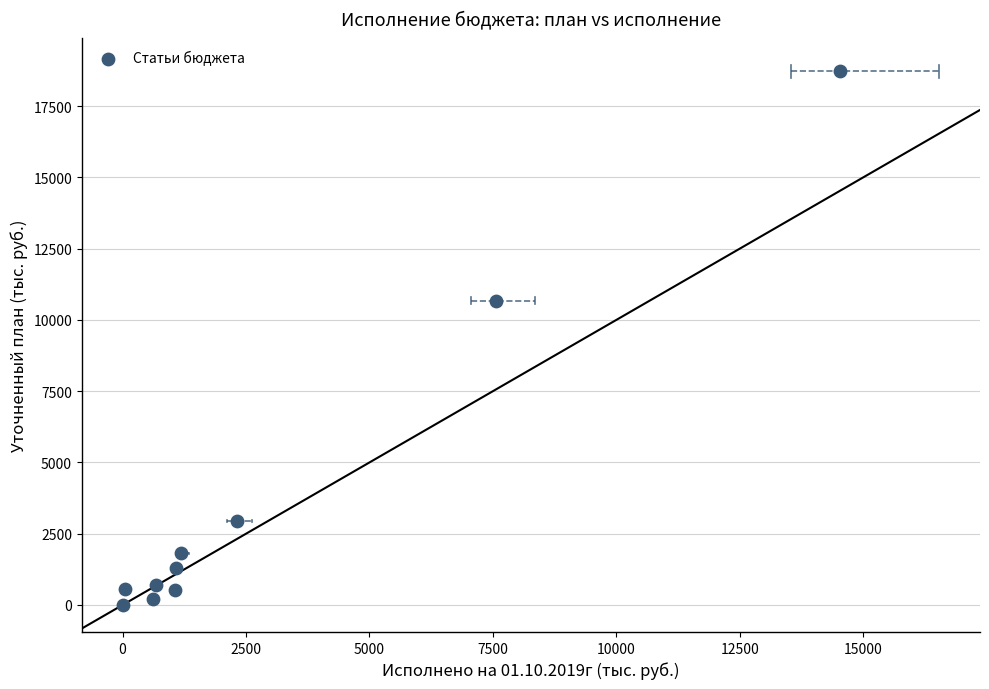

What Y value in the scatter plot is closest to 9361?

10675.0